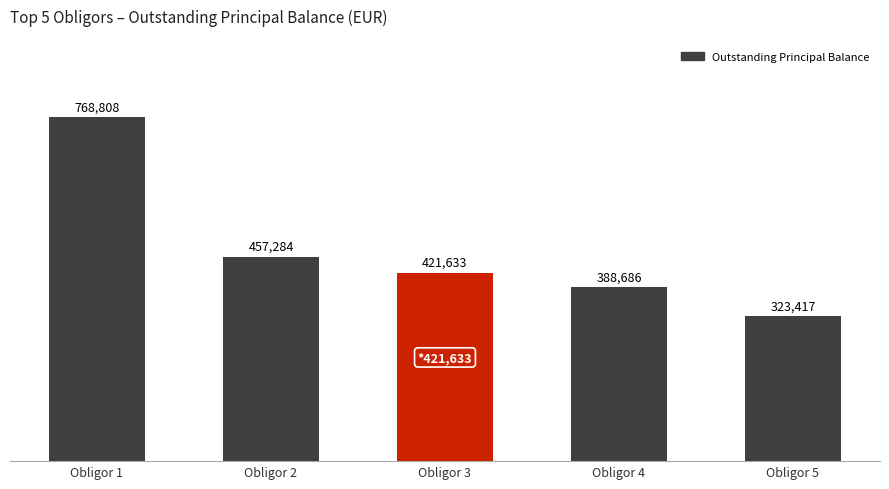

Which label corresponds to the smallest value in the chart?

Obligor 5